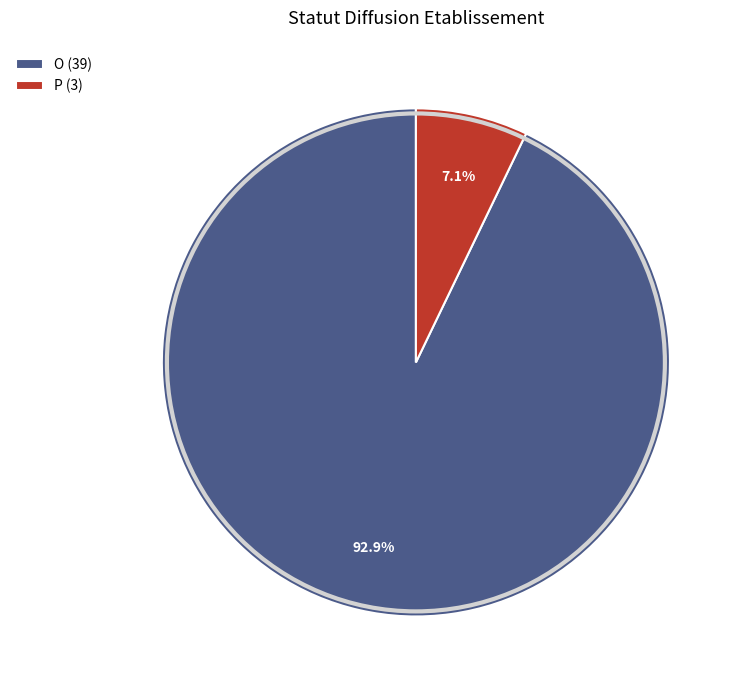

Which slice is the largest?

O